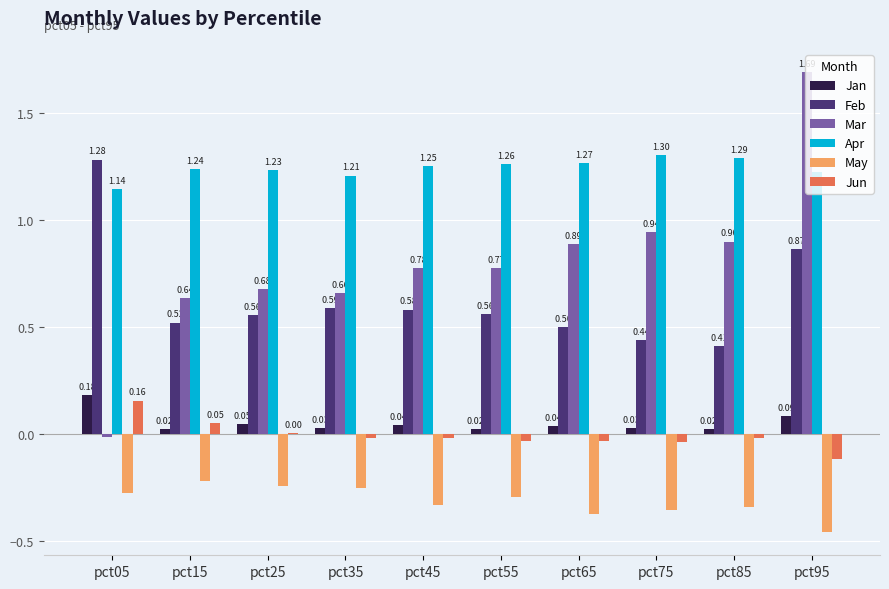

What is the sum of the Mar values at pct75 and pct25?

1.6